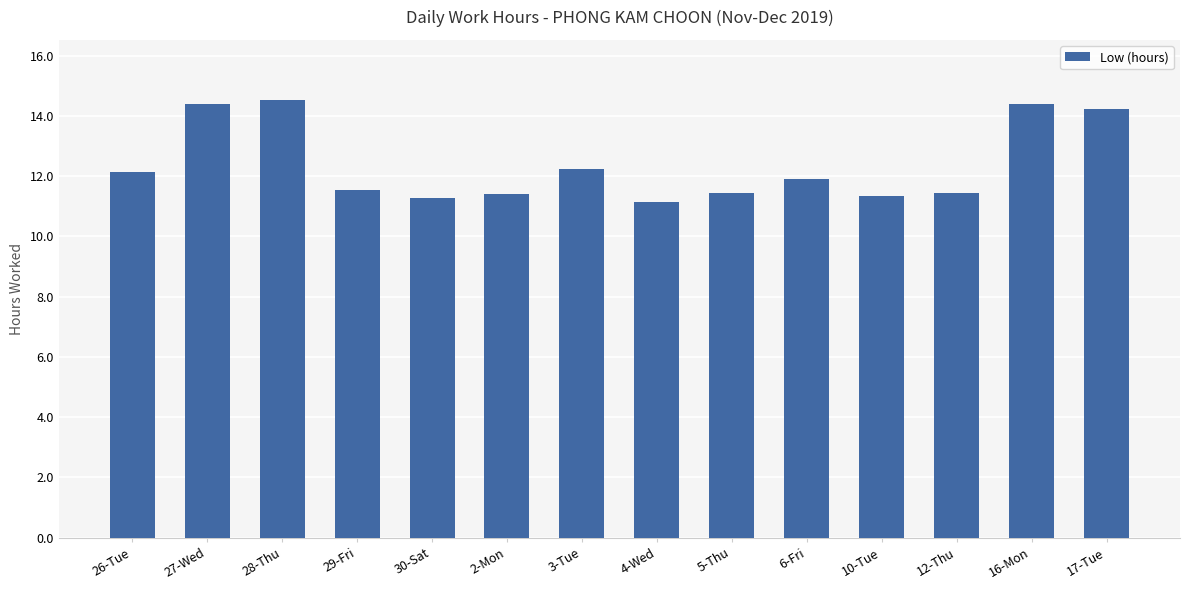

What is the sum of the values at 16-Mon and 28-Thu?

28.9